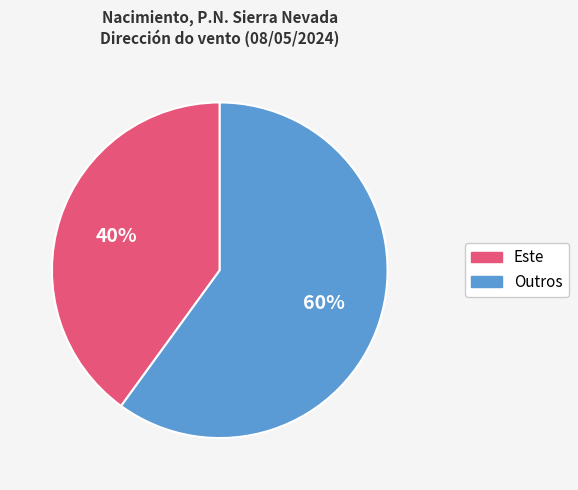

Count the number of slices in the pie.

2